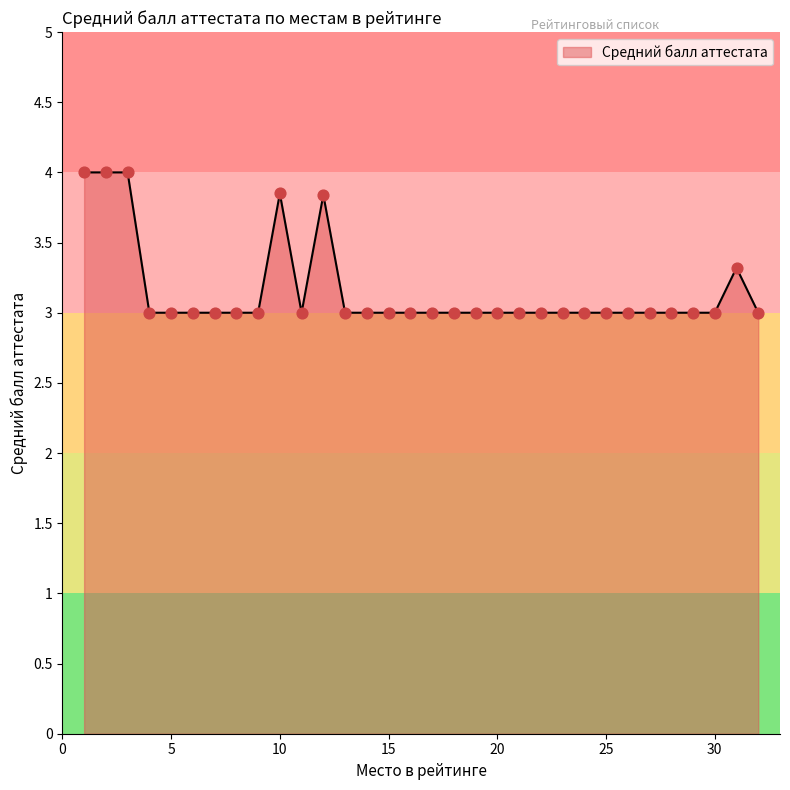

What is the difference between the maximum and minimum values?

1.0